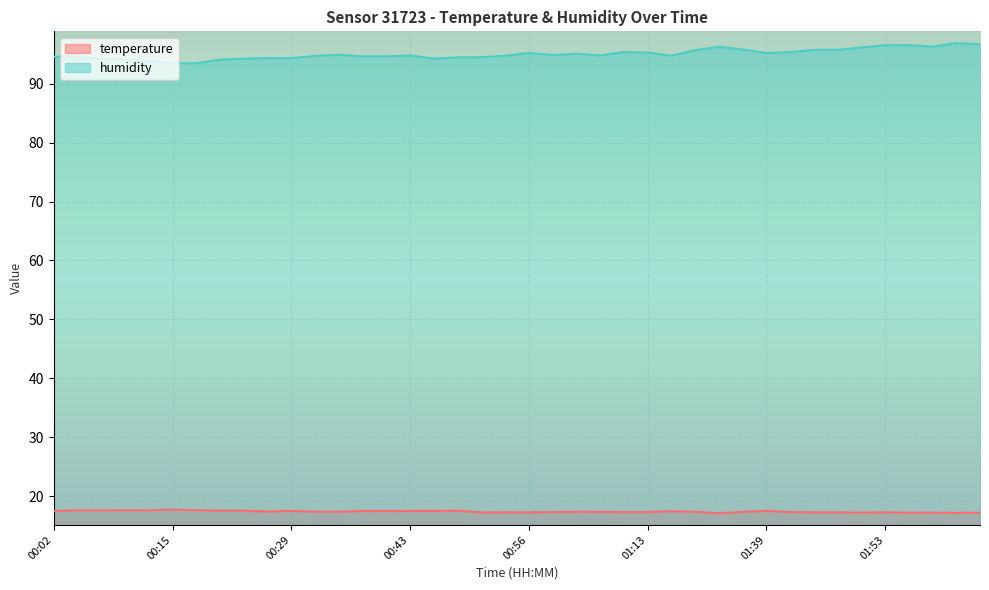

Which series changed the most between 00:51 and 01:16?

humidity